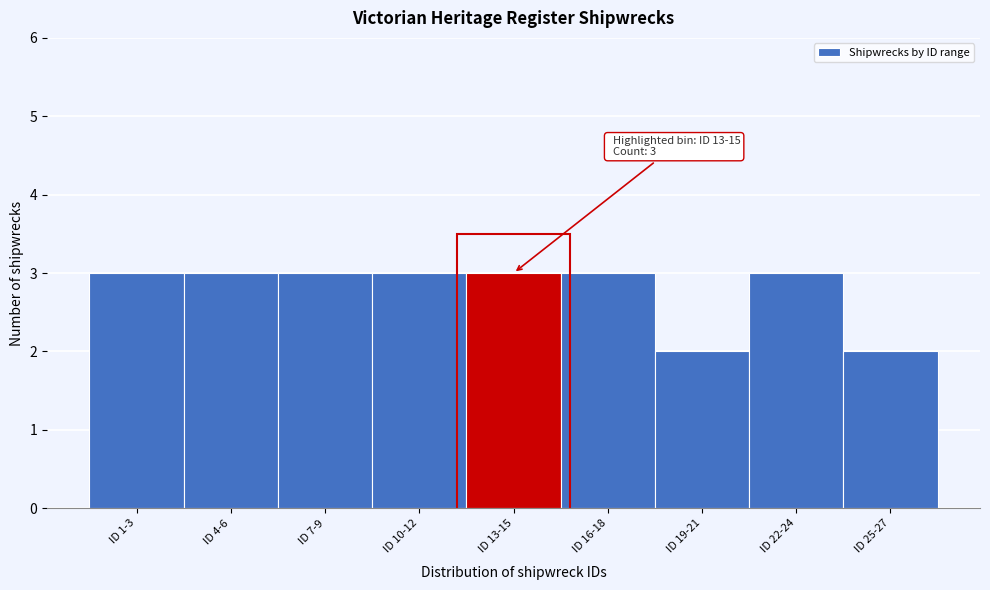

Reading left to right, transcribe all the data shown in this chart.

ID 1-3=3	ID 4-6=3	ID 7-9=3	ID 10-12=3	ID 13-15=3	ID 16-18=3	ID 19-21=2	ID 22-24=3	ID 25-27=2